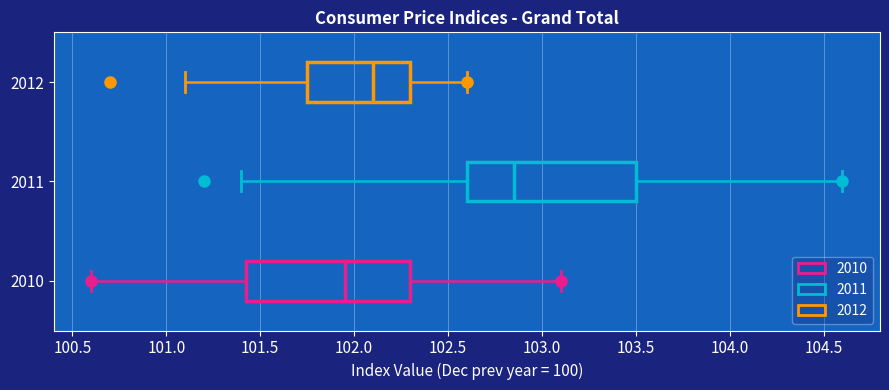

Reading bottom to top, read every box against the x-axis: the position of its median line, the range the box covers, and the ends of its whiskers. The values are not printed on the chart, so give them approximately, as read against the axis.

2010: median 101.95, box 101.45 to 102.30, whiskers 100.60 to 103.10
2011: median 102.85, box 102.60 to 103.50, whiskers 101.40 to 104.60
2012: median 102.10, box 101.75 to 102.30, whiskers 101.10 to 102.60